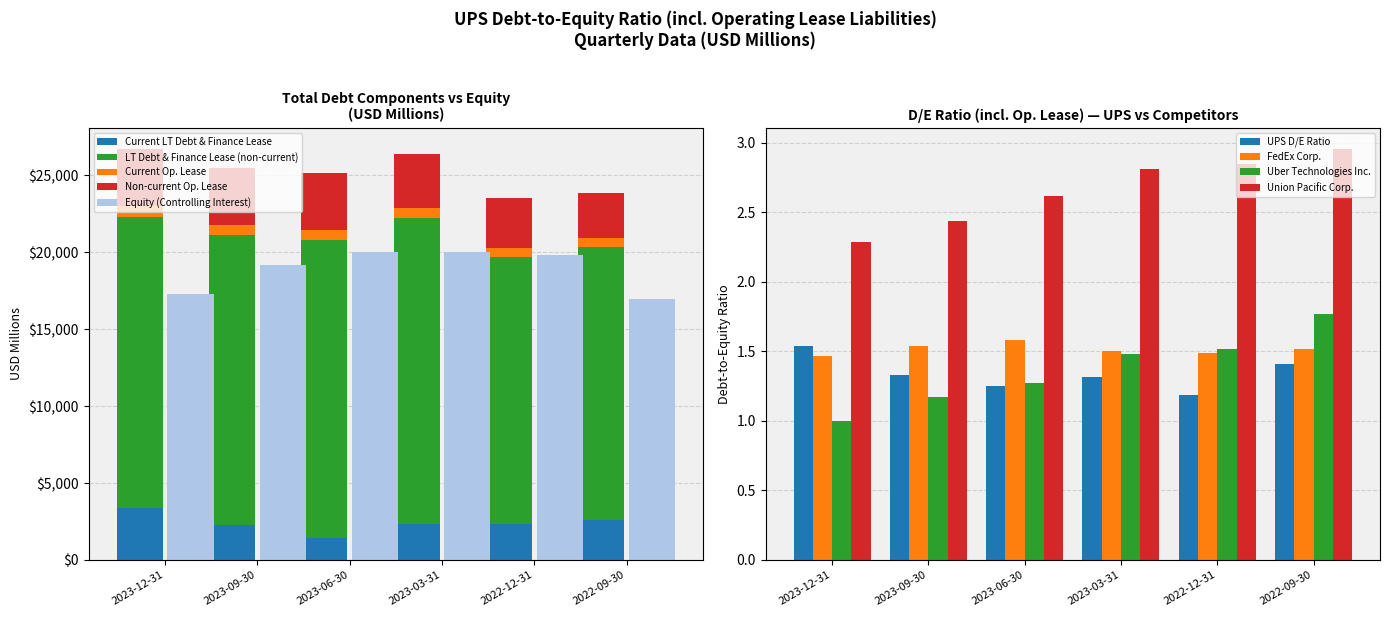

What is the value of the Union Pacific Corp. bar at the 2nd from the left?

2.4